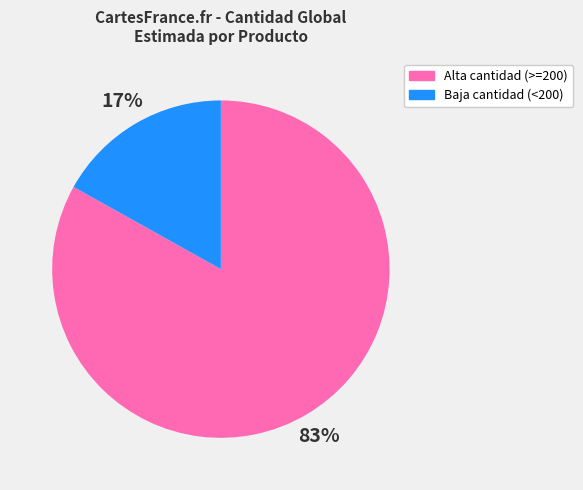

How many segments does this pie chart have?

2